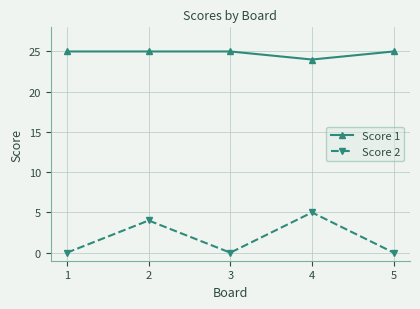

Reading left to right, what are all the values shown in this chart?

Score 1: 25	25	25	24	25
Score 2: 0	4	0	5	0